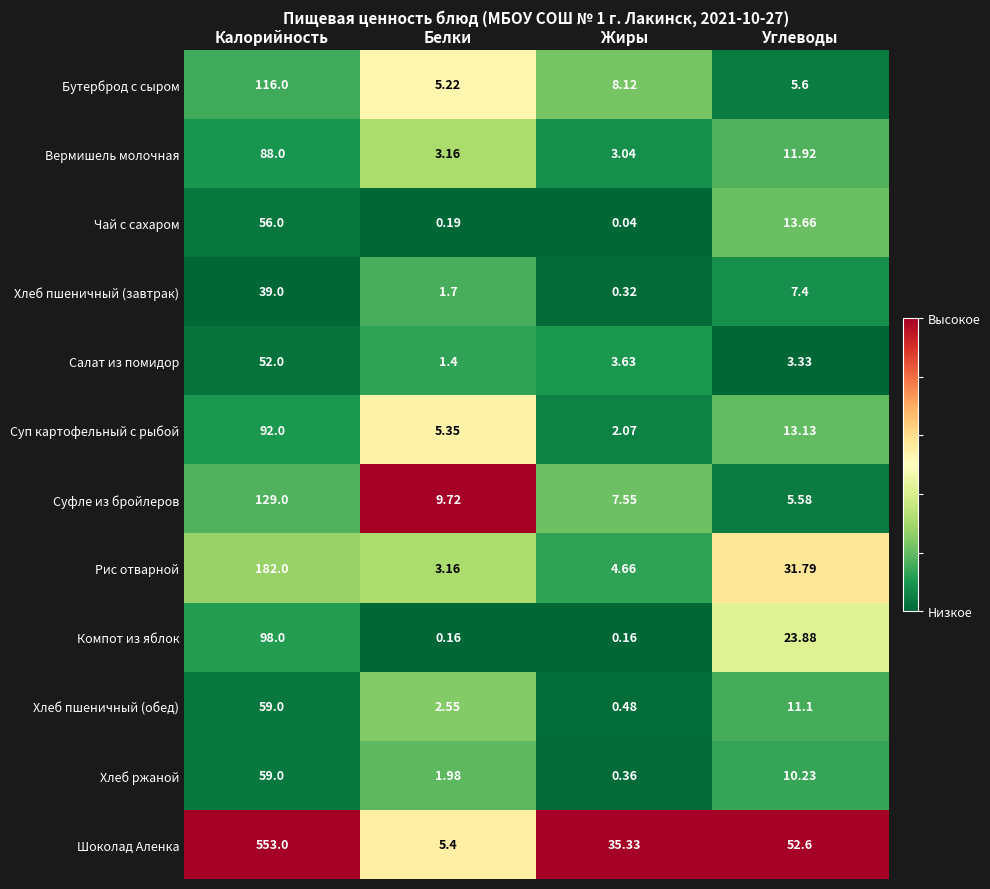

Where is Компот из яблок nearest to the value 49?

Углеводы